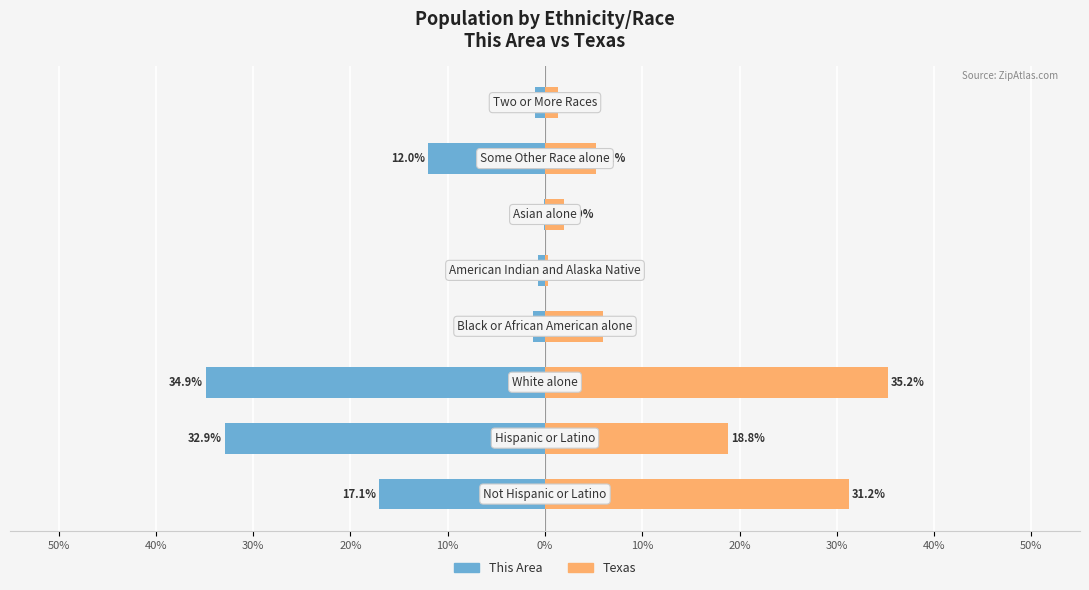

Which has a higher value, 30% or 20%?

20%